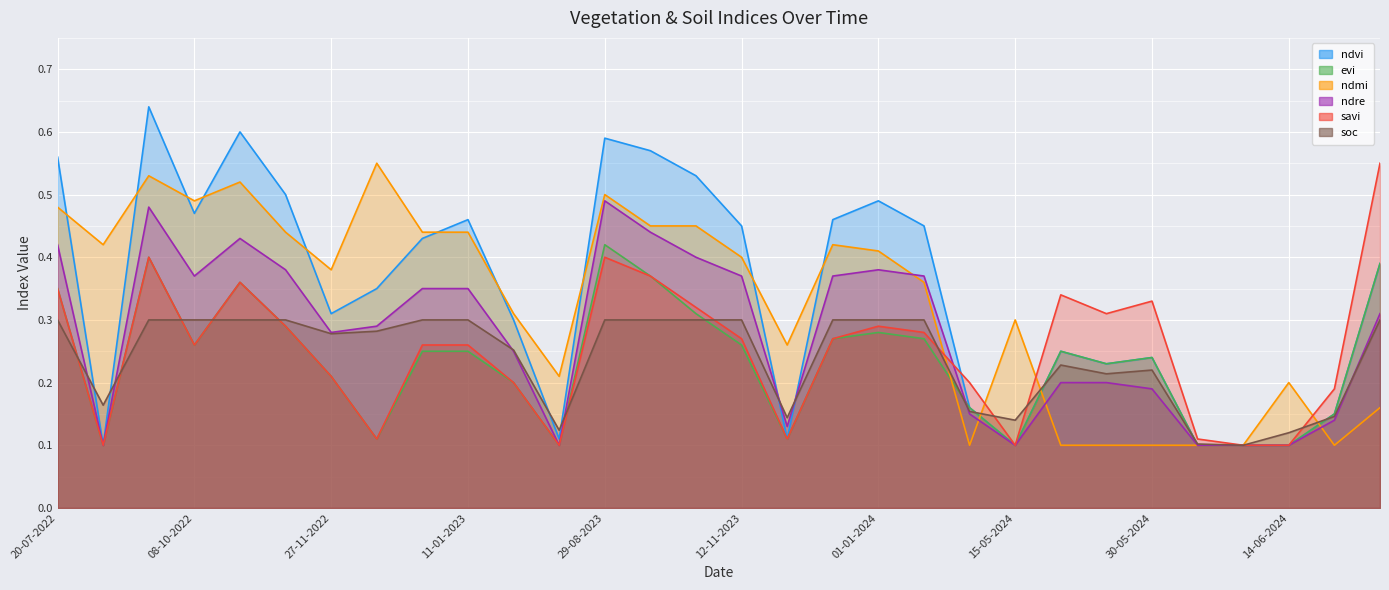

Does the chart display data point markers on the line(s)?

No